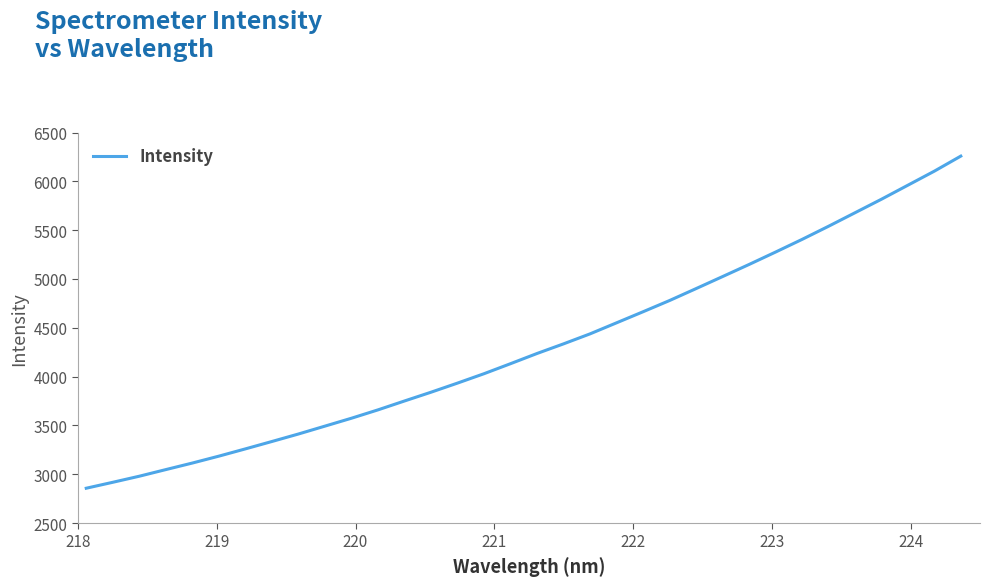

What is the difference between the maximum and minimum values?

3401.2